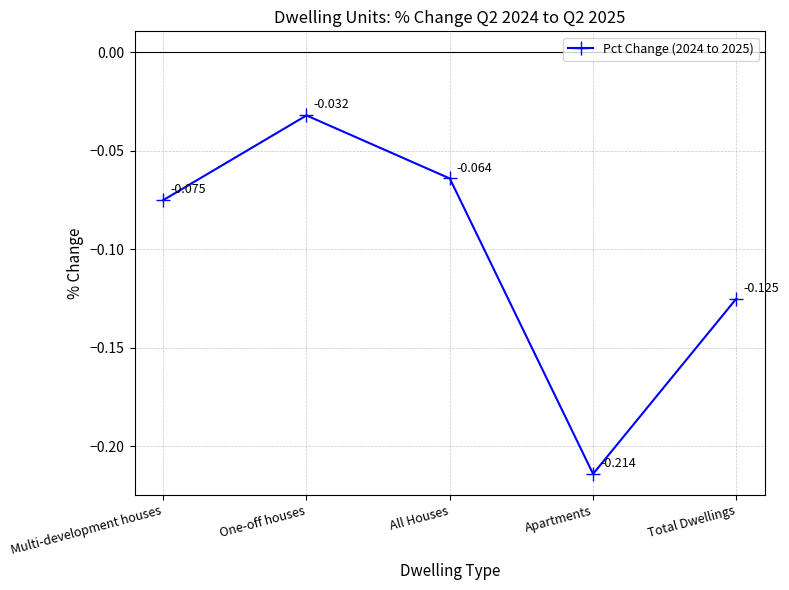

Where is the first local minimum?

Apartments